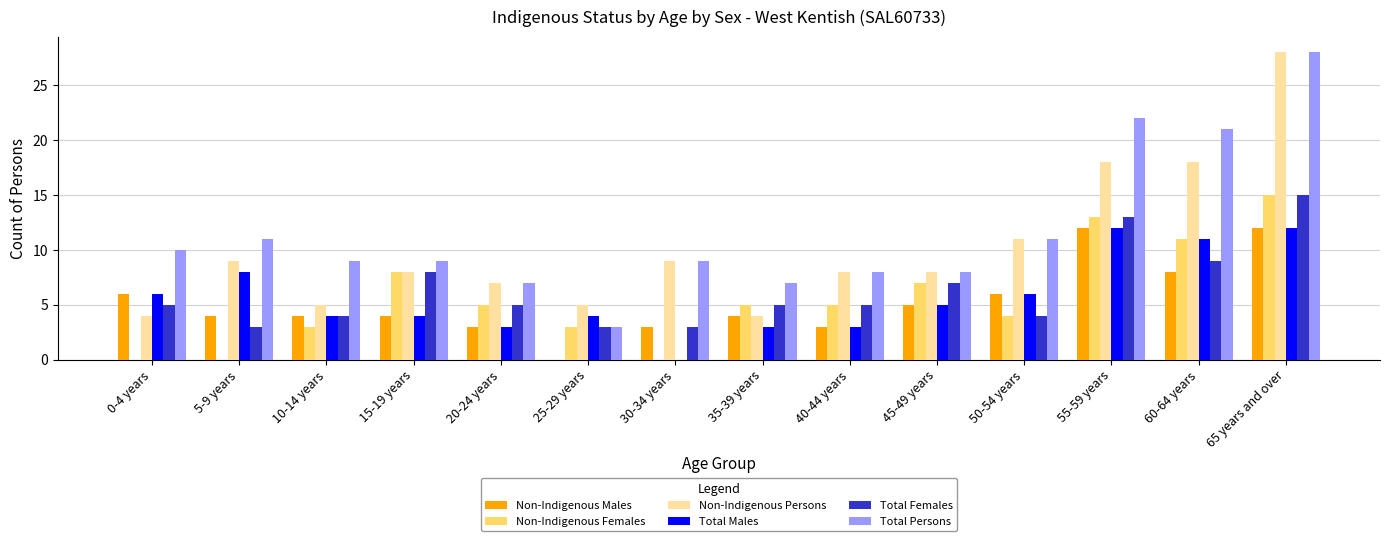

Which series has the largest total across all categories?

Total Persons